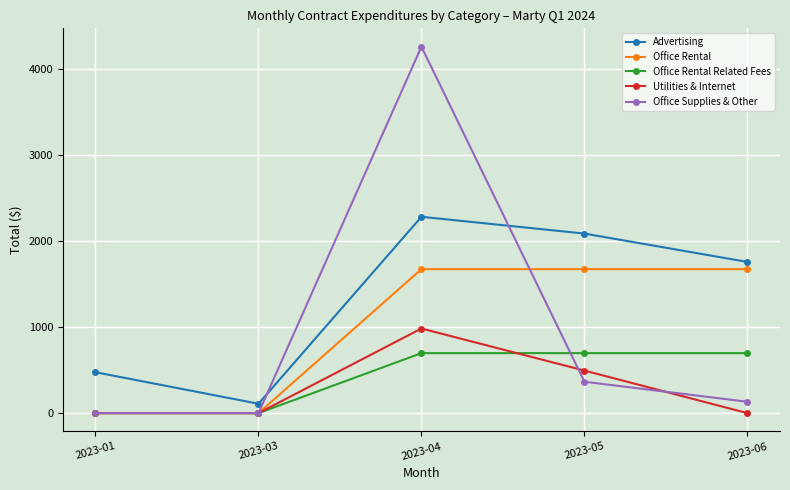

How many distinct data groups are displayed?

5